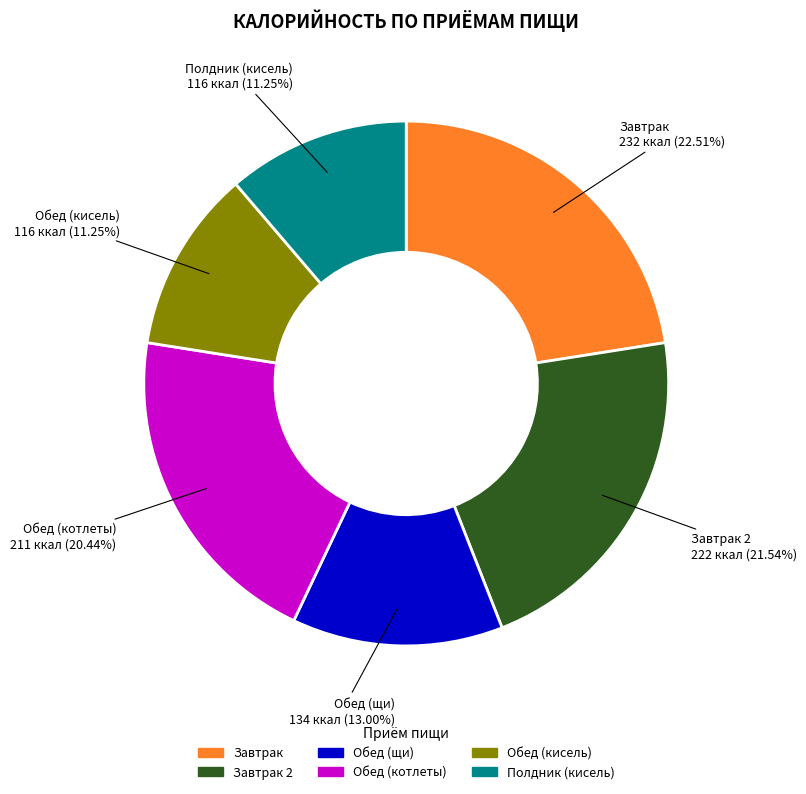

Is there a majority slice in this chart?

No